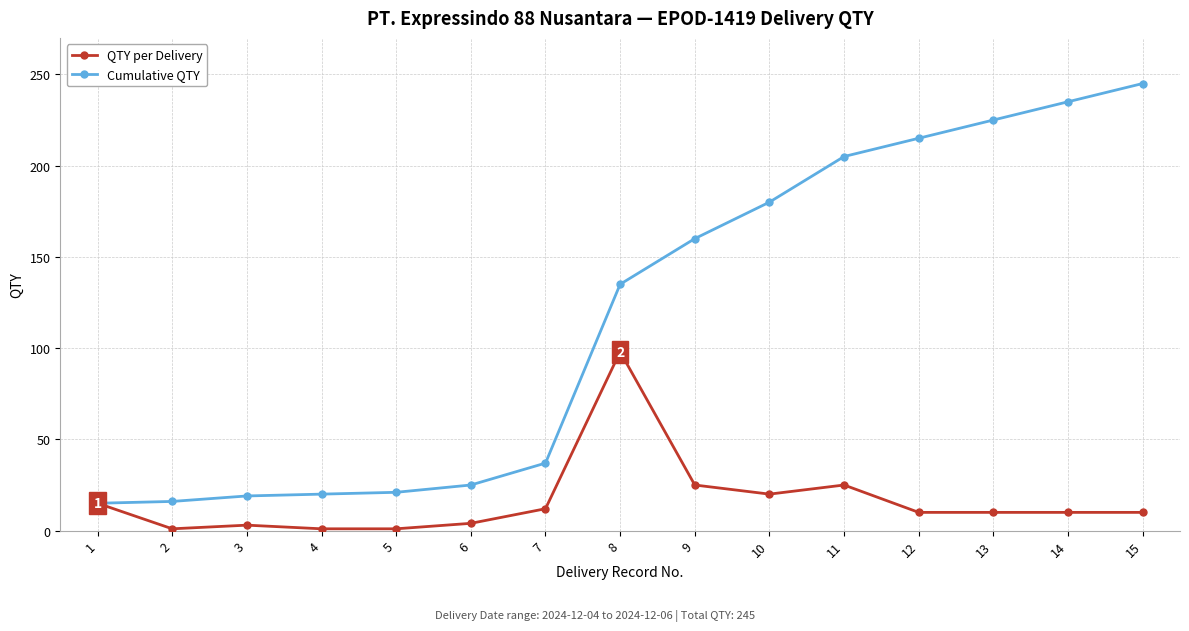

What is the highest value of the QTY per Delivery series?

98